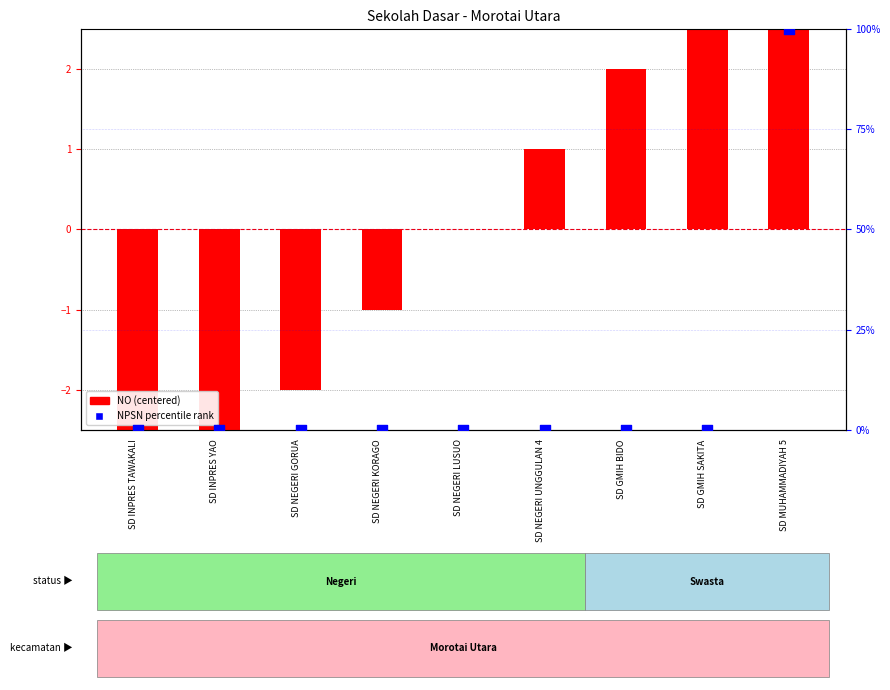

Which series reaches the minimum Y coordinate?

NO (centered)